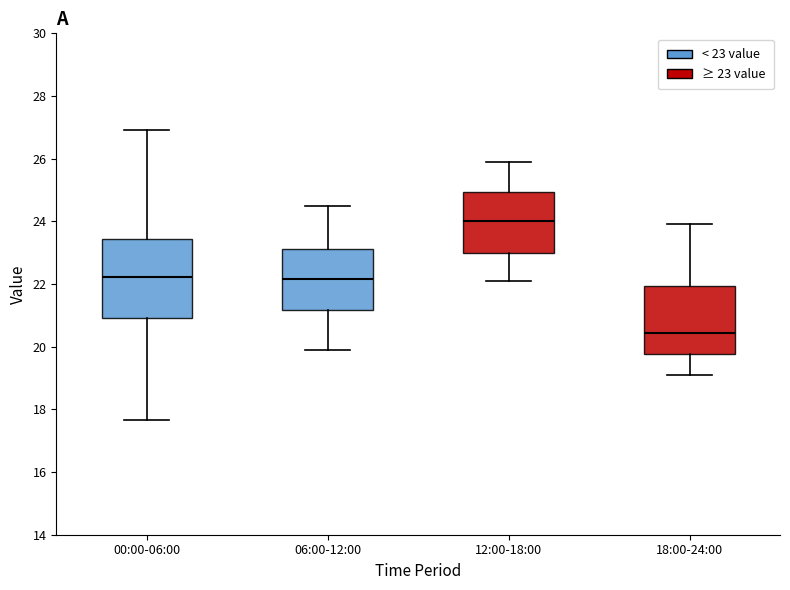

Which box is the tallest, from its lower edge to its upper edge?

00:00-06:00